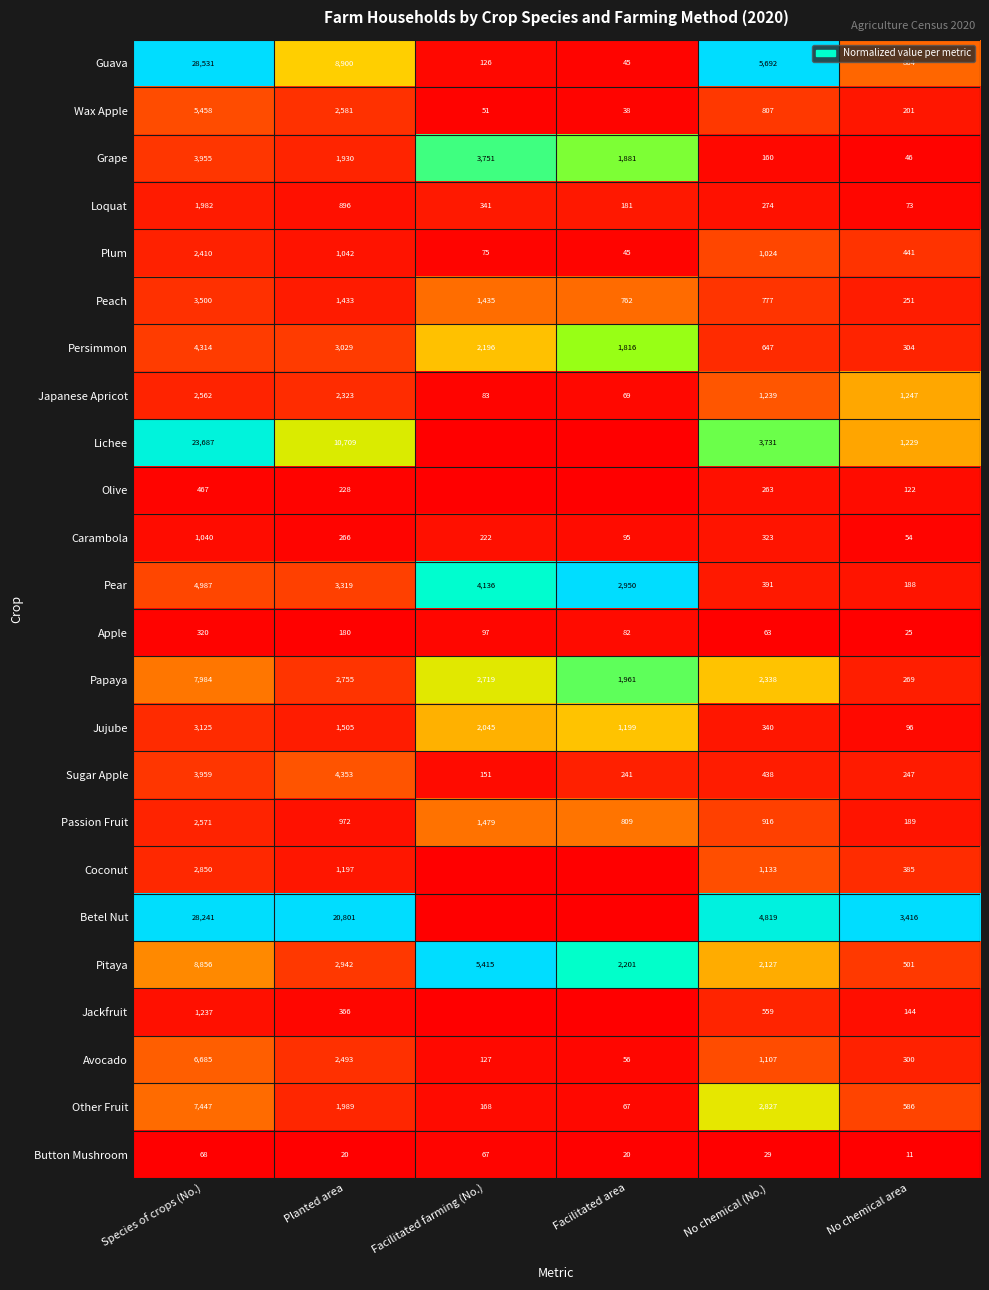

Is the value of Sugar Apple at Facilitated area greater than the value of Grape at No chemical (No.)?

Yes